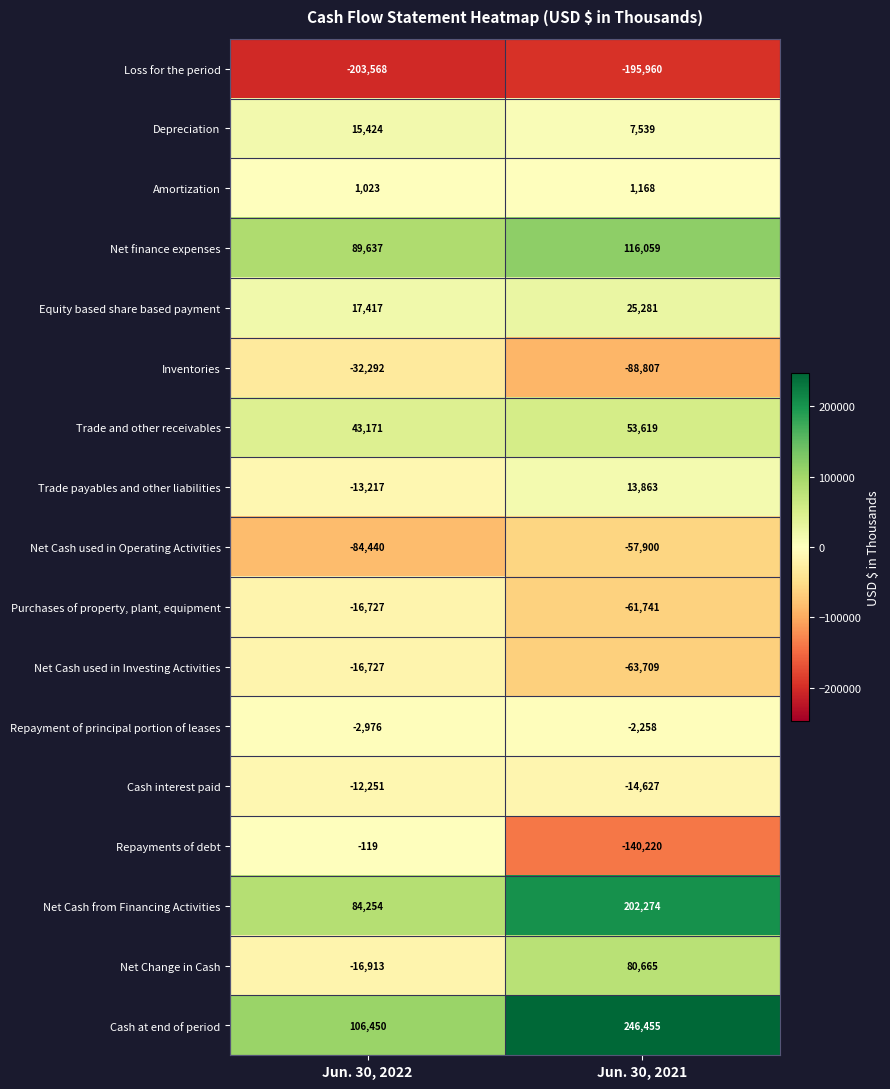

At which category does the chart reach its minimum across all series?

Jun. 30, 2022